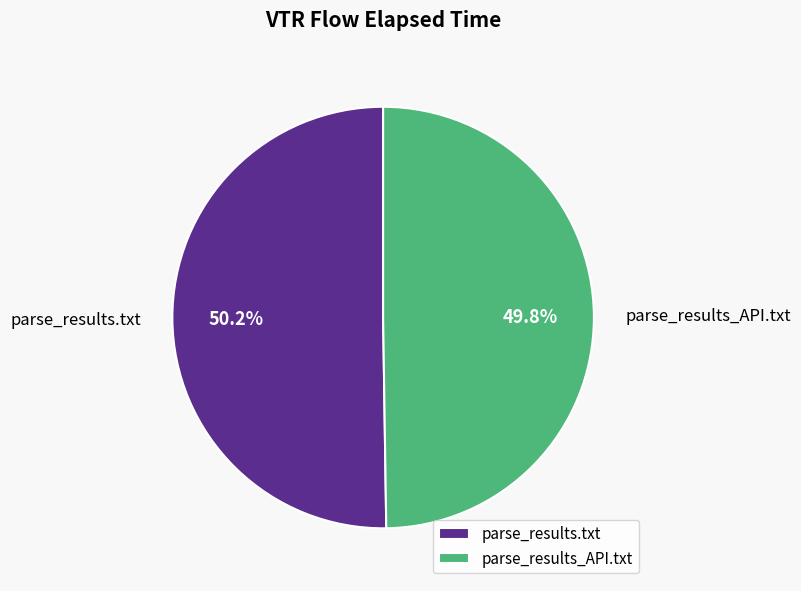

Combined, do parse_results.txt and parse_results_API.txt account for over 50%?

Yes